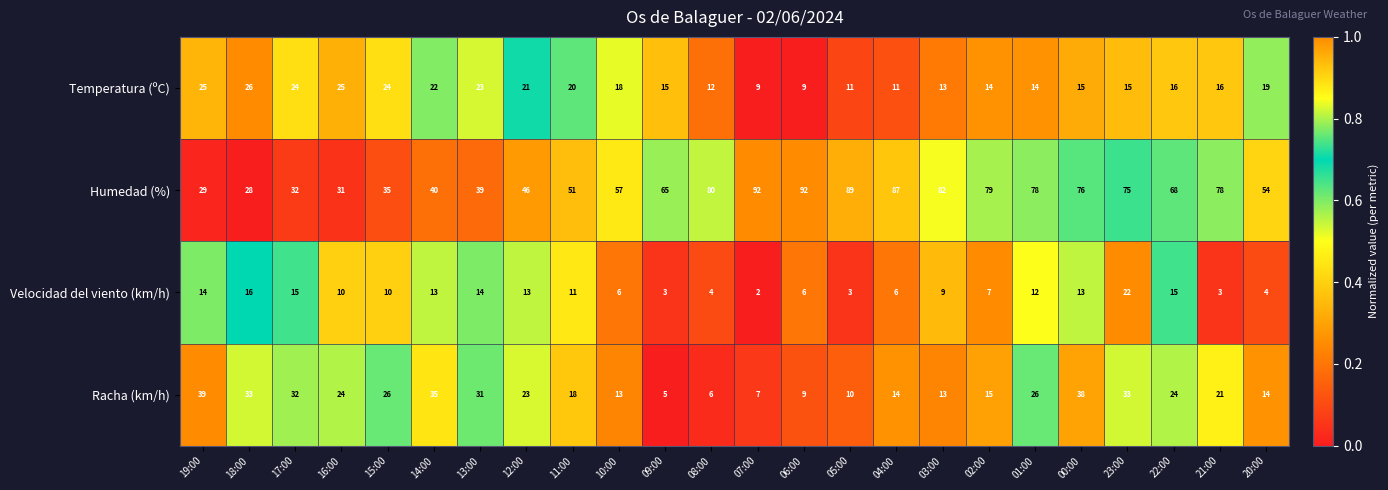

Rank the series at 09:00 from lowest to highest value.

Velocidad del viento (km/h), Racha (km/h), Temperatura (ºC), Humedad (%)